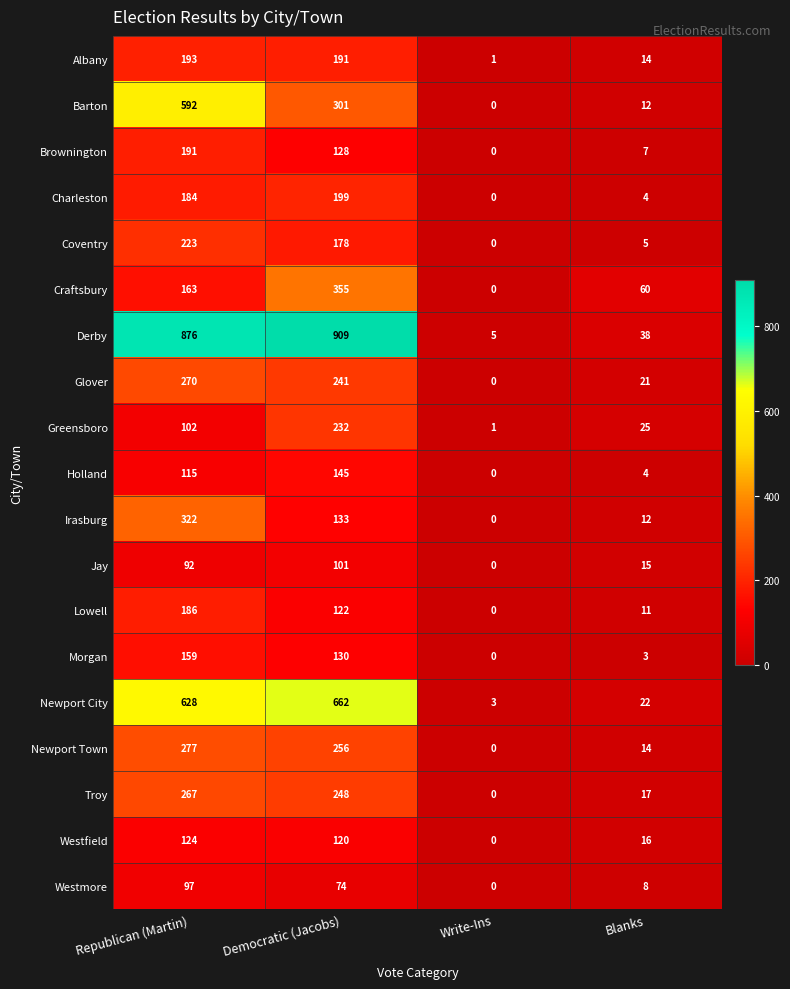

The value of Irasburg at Republican (Martin) is 524. True or false?

False